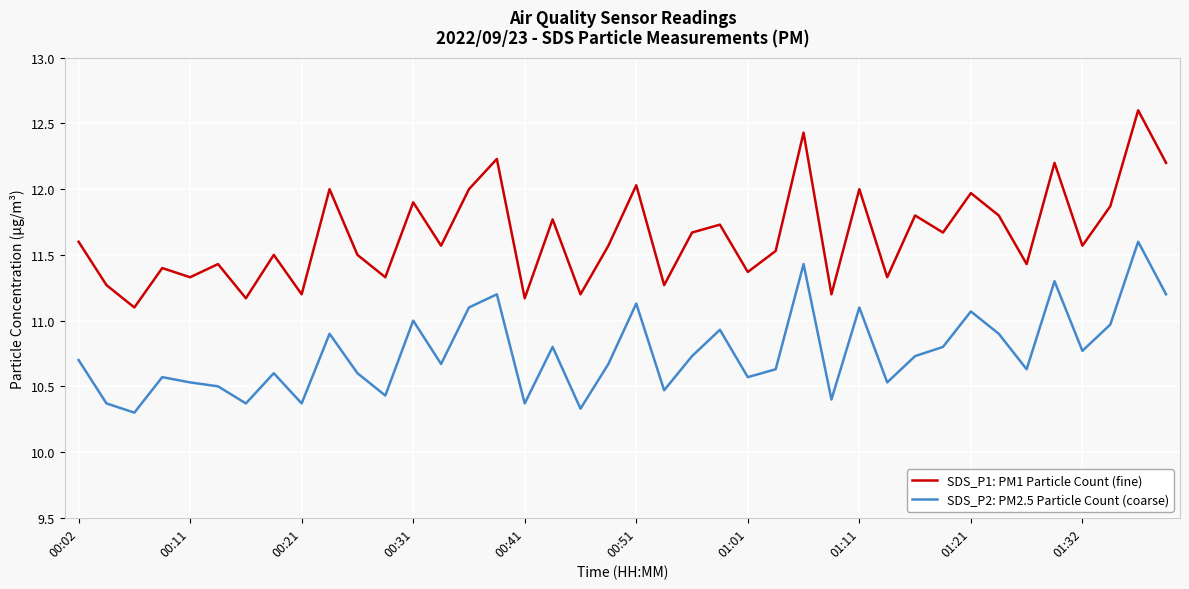

In SDS_P1: PM1 Particle Count (fine), how many points are higher than both neighbors (excluding endpoints)?

15